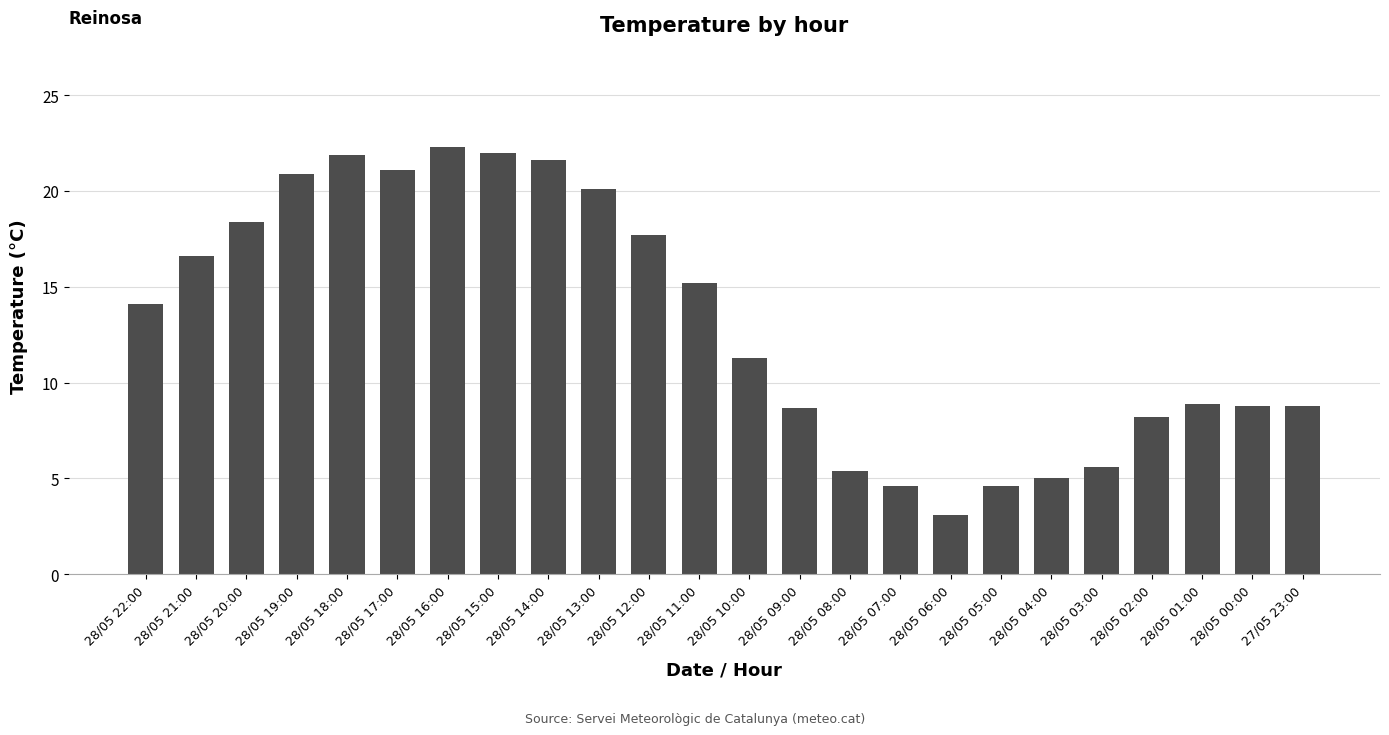

What is the change in value from 28/05 22:00 to 28/05 05:00?

-9.5